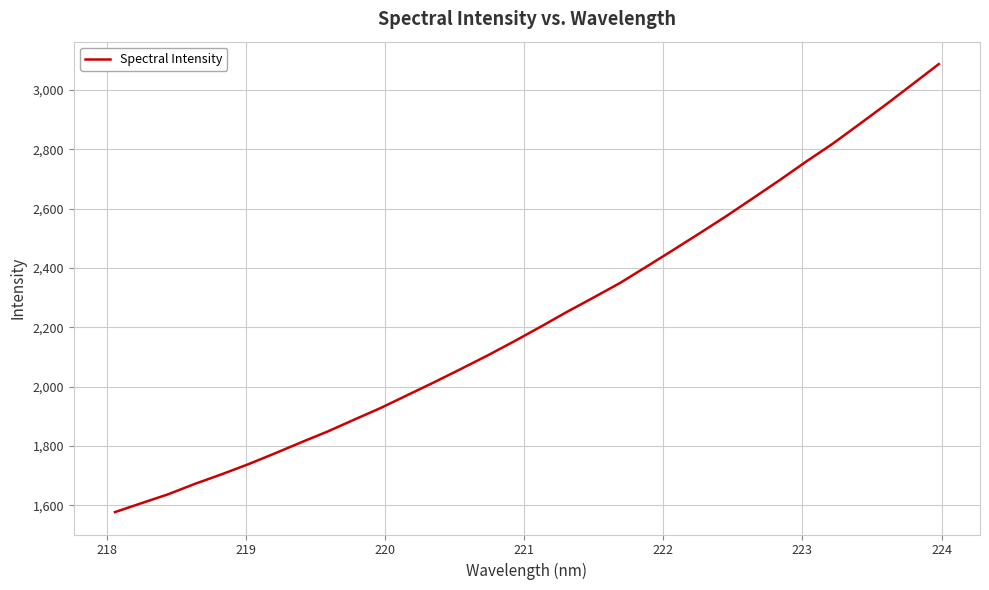

What is the difference between the maximum and minimum values?

1510.4